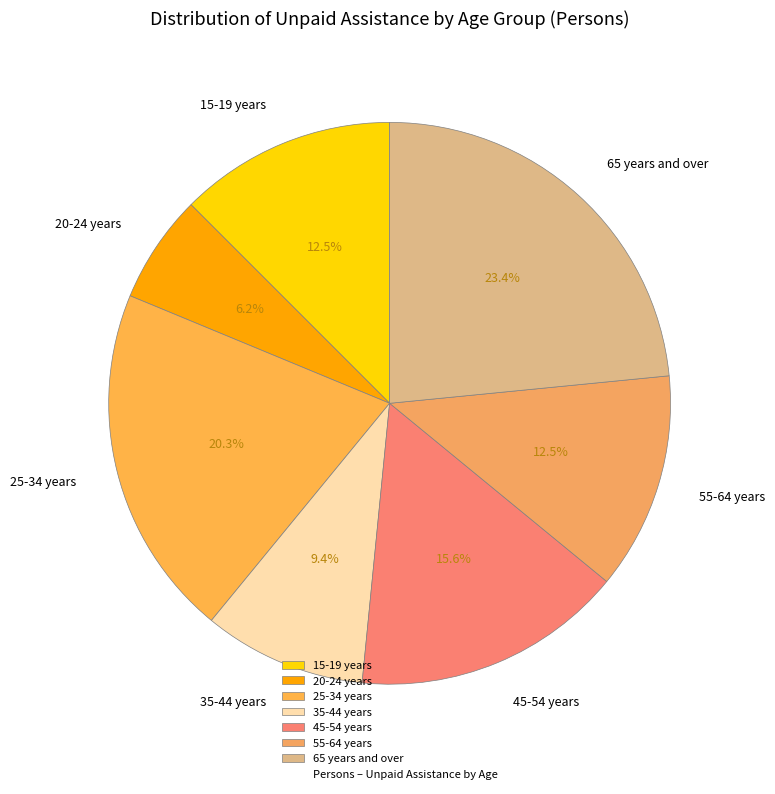

To the nearest percent, what percentage of the pie is 20-24 years?

6%